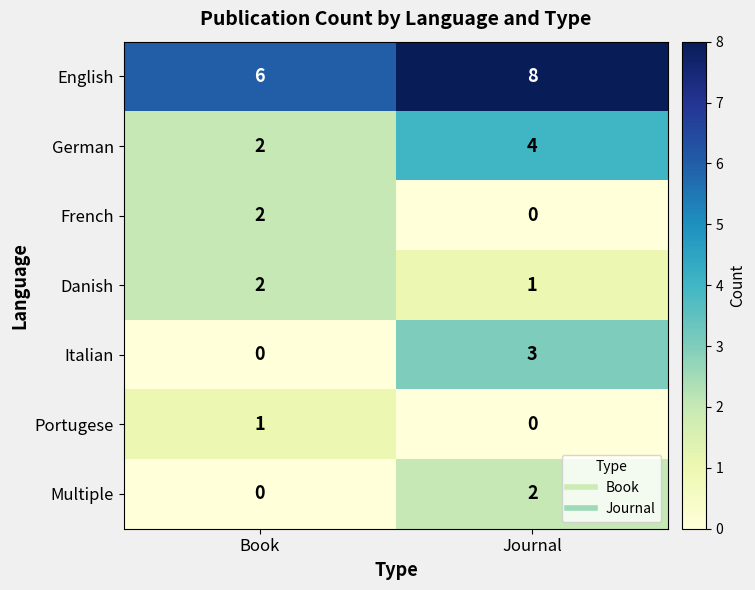

At which category does the chart reach its peak across all series?

Journal